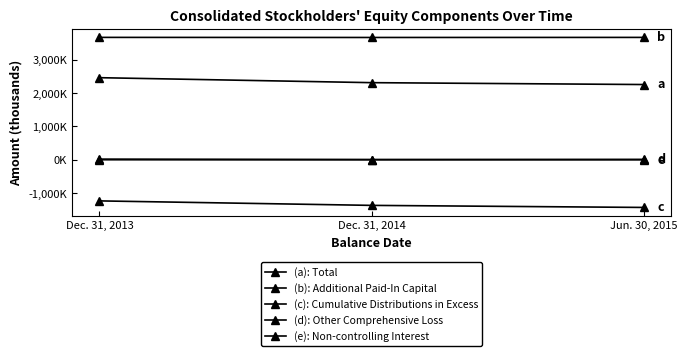

At which category is the sum across all series the highest?

Dec. 31, 2013